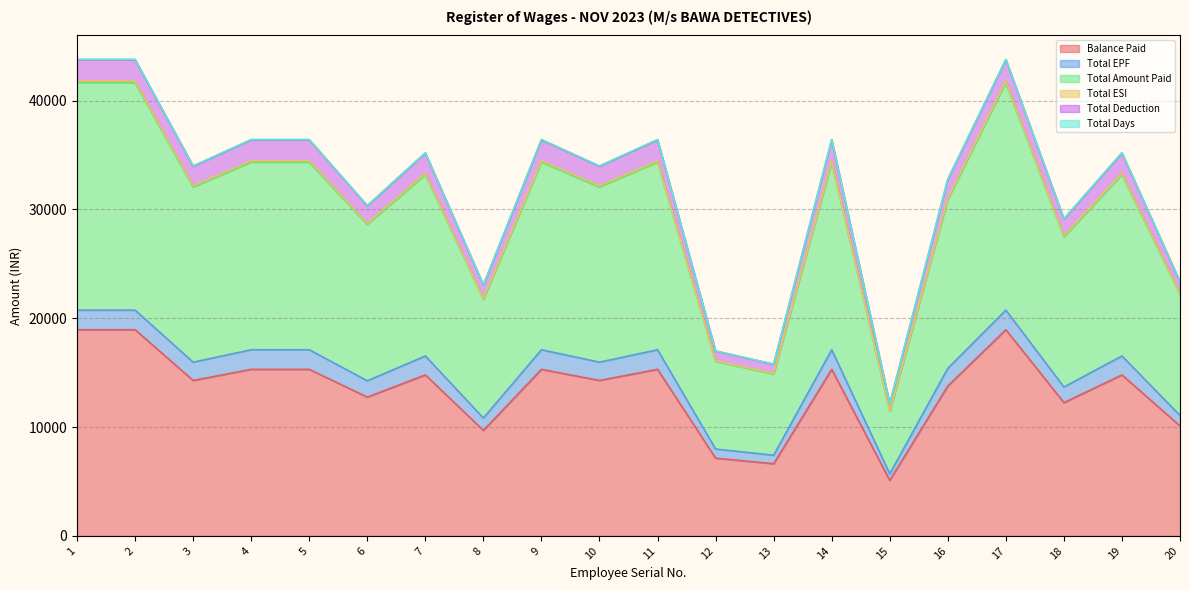

At which label does Total ESI first exceed 16534?

1